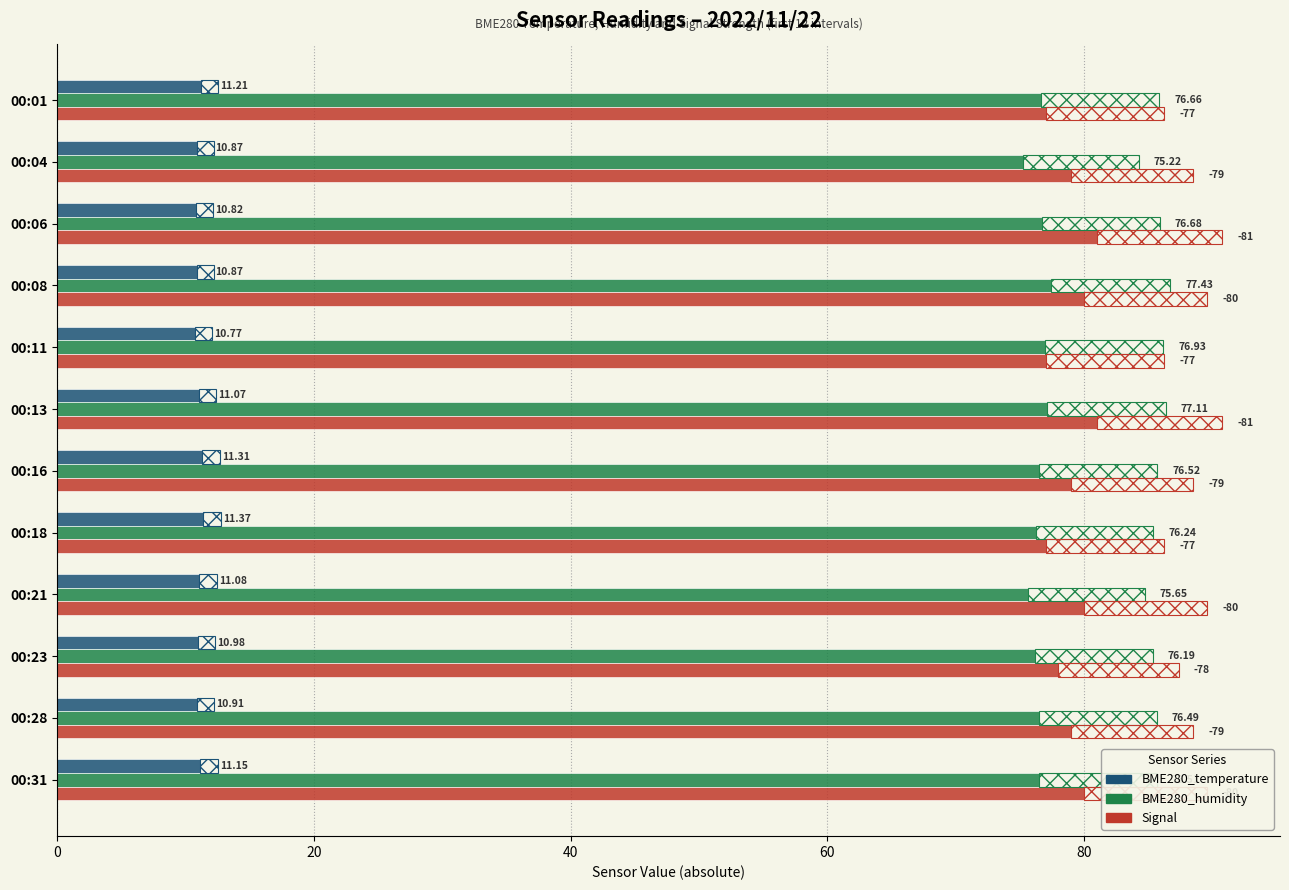

What is the total value across all series at 00:01?

164.9